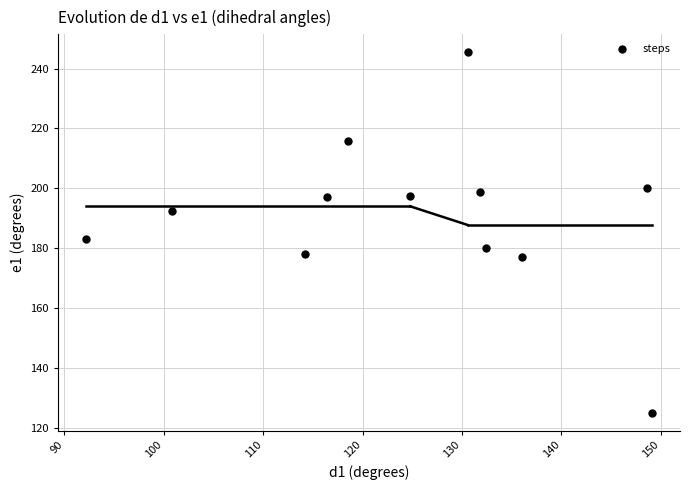

What Y value in the scatter plot is closest to 185?

183.2